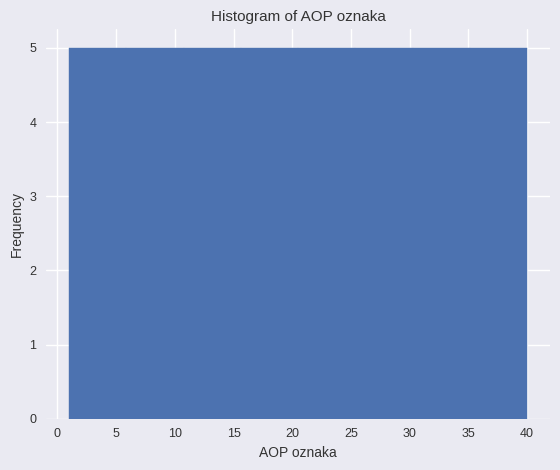

What is the height of the bar covering 11.0 to 15.5 on the x-axis? Neither the bar edges nor the heights are printed on the chart, so give them approximately, as read against the axes.

5